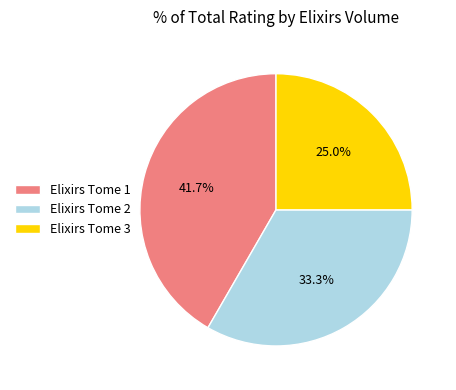

What percentage do Elixirs Tome 2 and Elixirs Tome 3 together represent?

58.3%